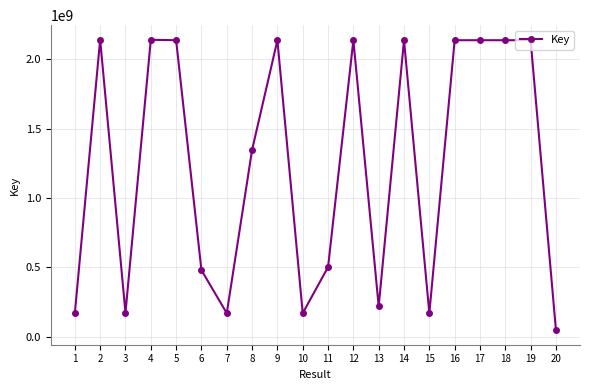

The value at 4 is 2140783468. True or false?

True